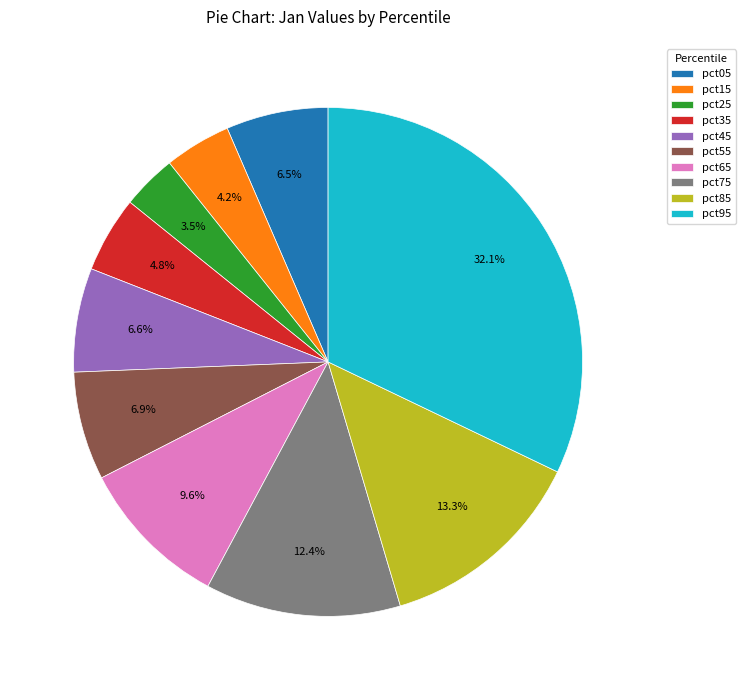

How many slices are in this pie chart?

10